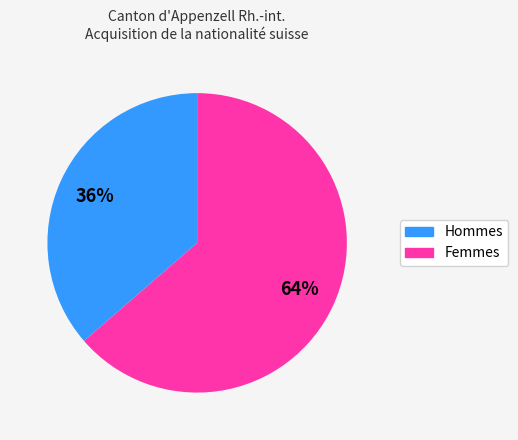

To the nearest percent, what is the average slice percentage?

50%